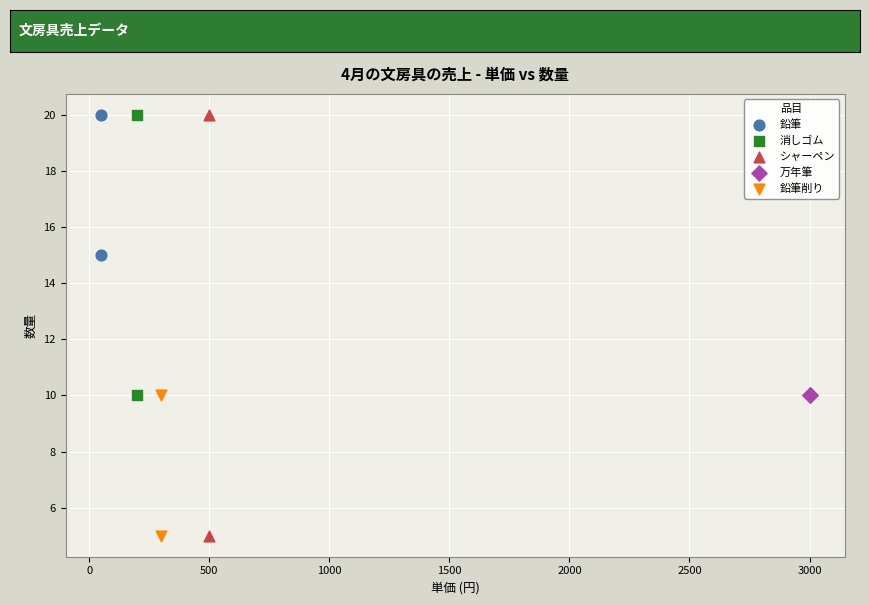

What are all the series names shown in the legend?

鉛筆, 消しゴム, シャーペン, 万年筆, 鉛筆削り